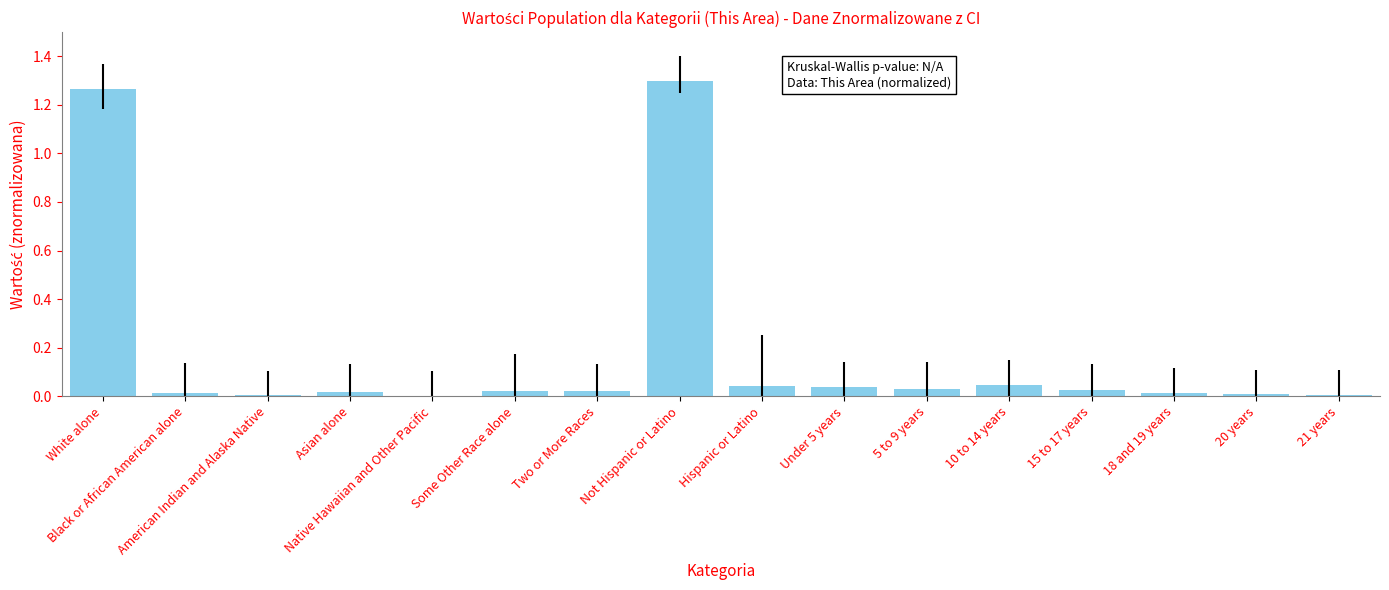

What is the sum of all values?

2.8